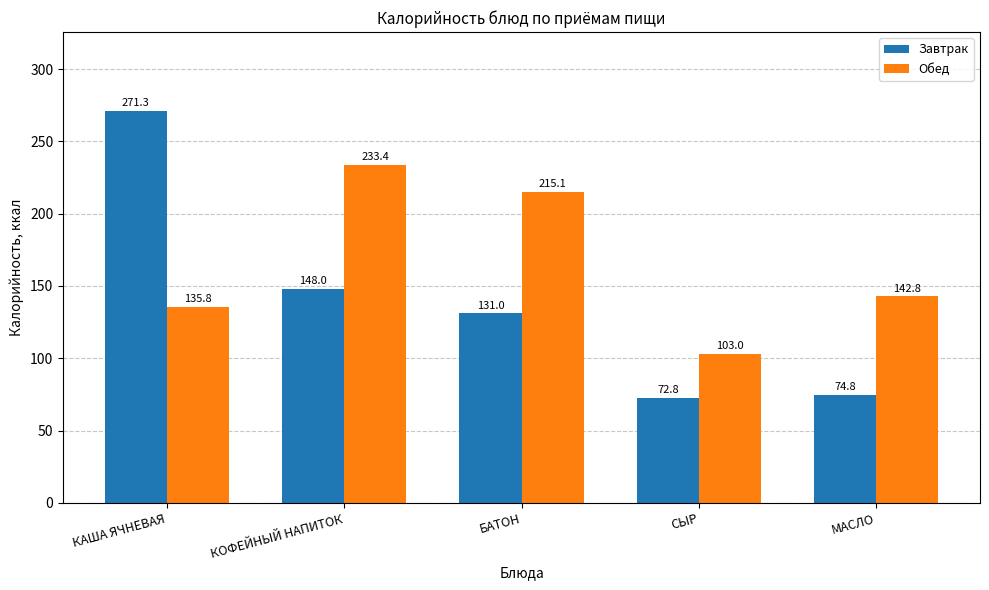

Where does the Завтрак series first go above 131?

КАША ЯЧНЕВАЯ